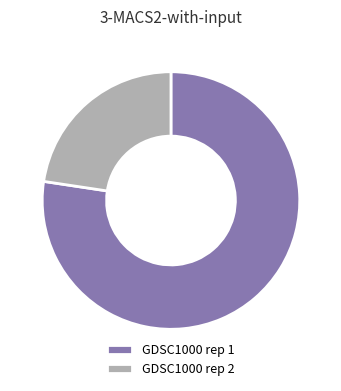

Which slice represents more than half of the pie?

GDSC1000 rep 1